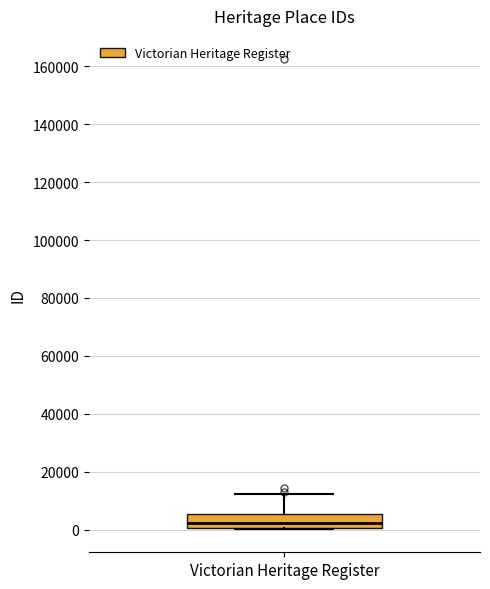

Read this box plot against the y-axis: the position of the median line, the range covered by the box, and the ends of both whiskers. The values are not printed on the chart, so give them approximately, as read against the axis.

median 2000, box 0 to 6000, whiskers 0 to 12000